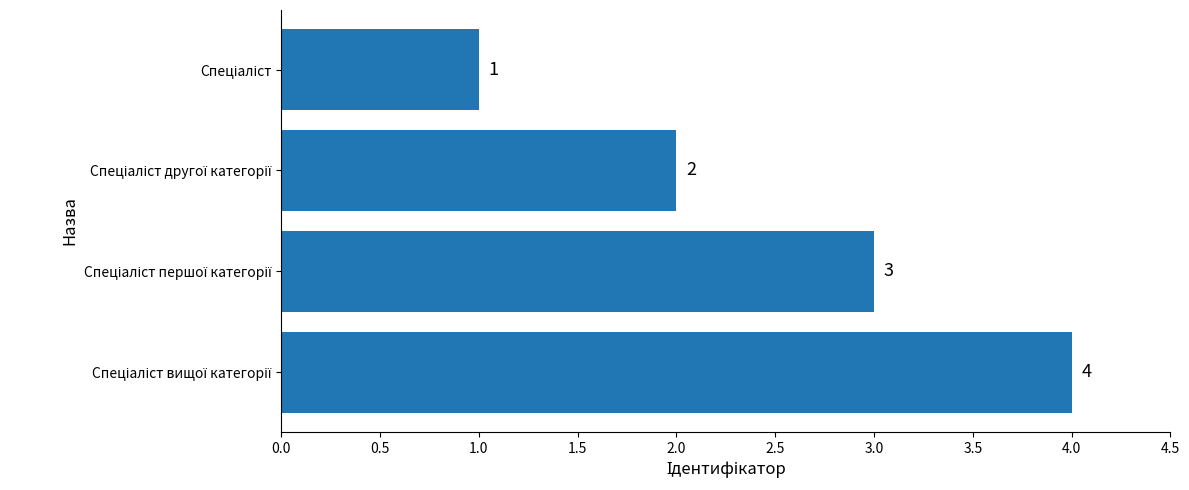

Count the values in the range 2 to 4.

3